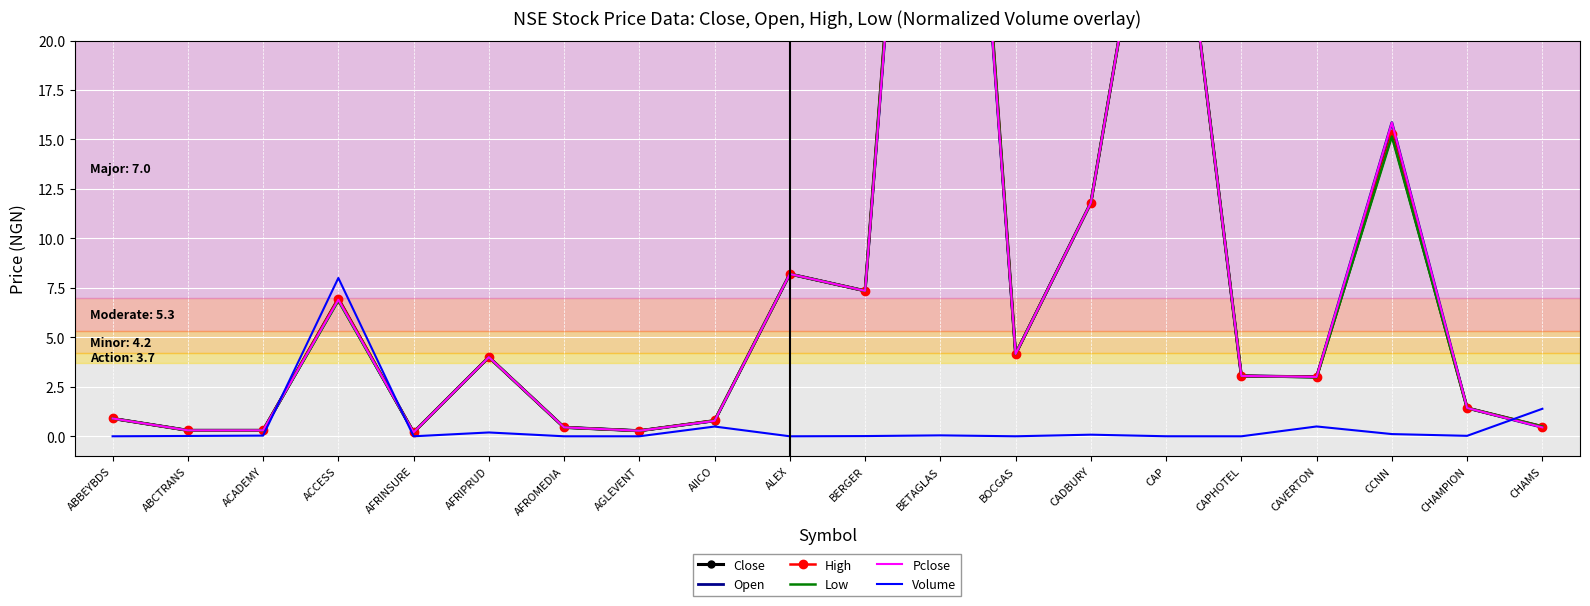

What is the sum of the Pclose values at ALEX and ACADEMY?

8.5